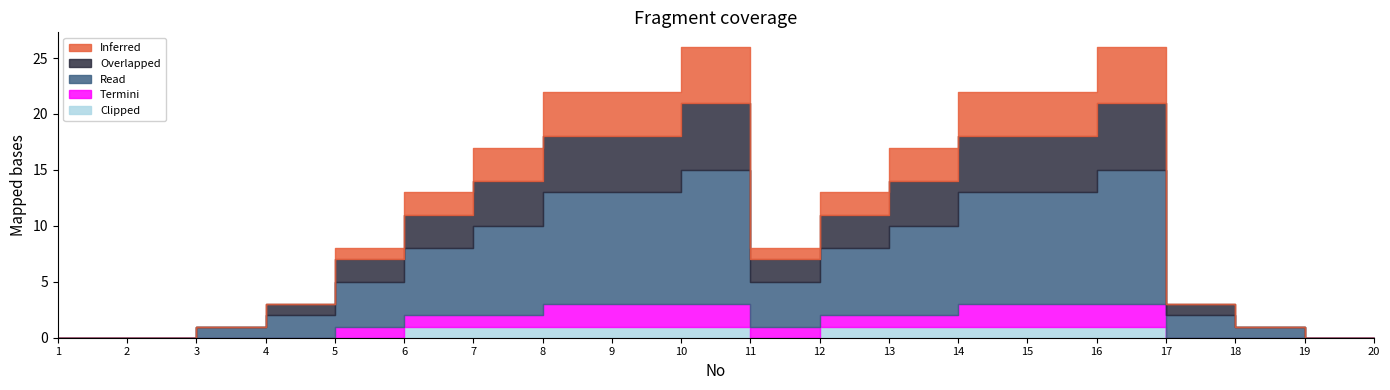

What is the sum of all Overlapped values?

52